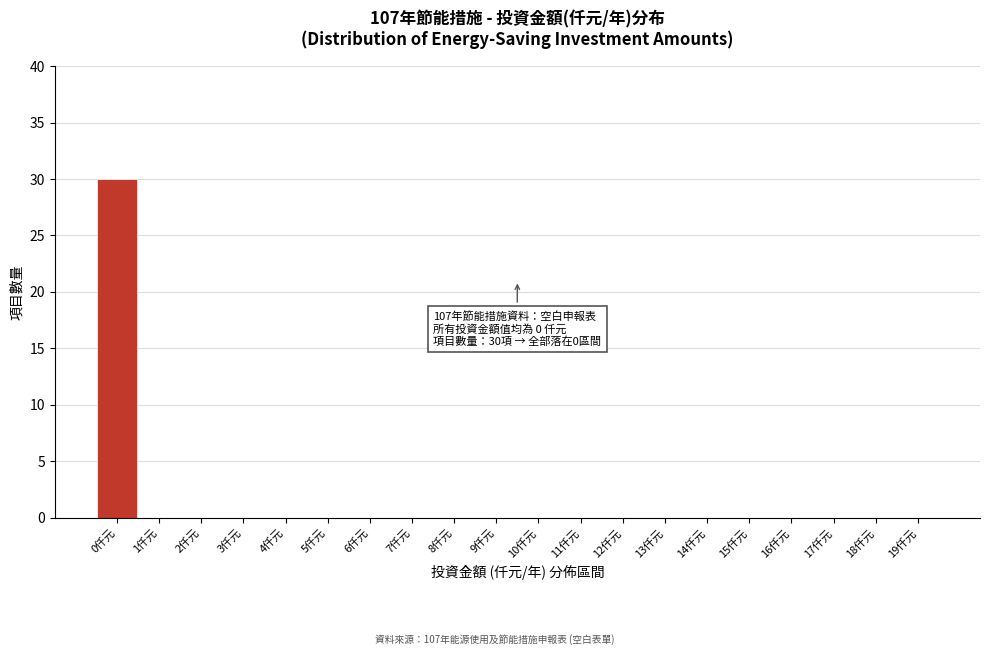

Reading left to right, list all the values displayed in this chart.

0仟元=30	1仟元=0	2仟元=0	3仟元=0	4仟元=0	5仟元=0	6仟元=0	7仟元=0	8仟元=0	9仟元=0	10仟元=0	11仟元=0	12仟元=0	13仟元=0	14仟元=0	15仟元=0	16仟元=0	17仟元=0	18仟元=0	19仟元=0